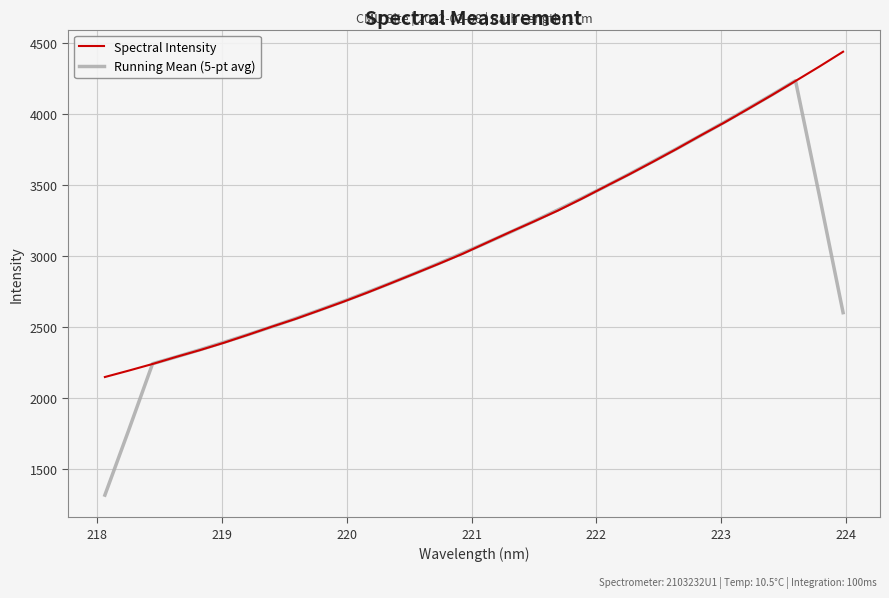

List the series in order of their peak value, highest first.

Spectral Intensity, Running Mean (5-pt avg)